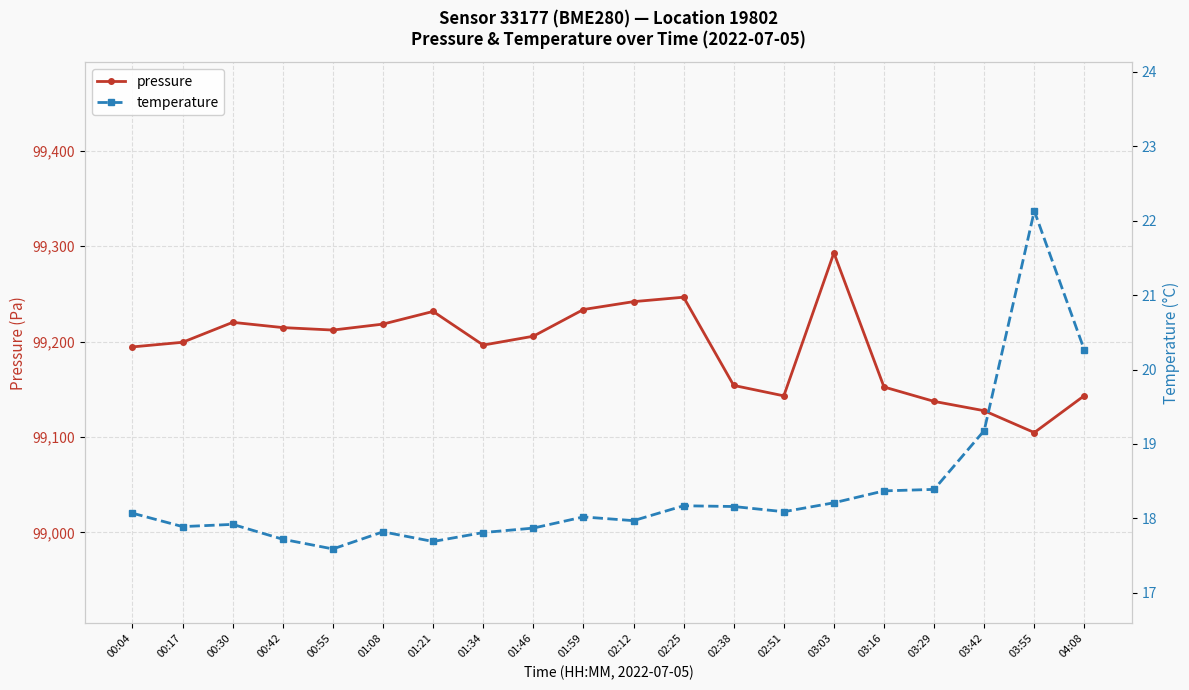

At which category does temperature reach its first local peak?

00:30